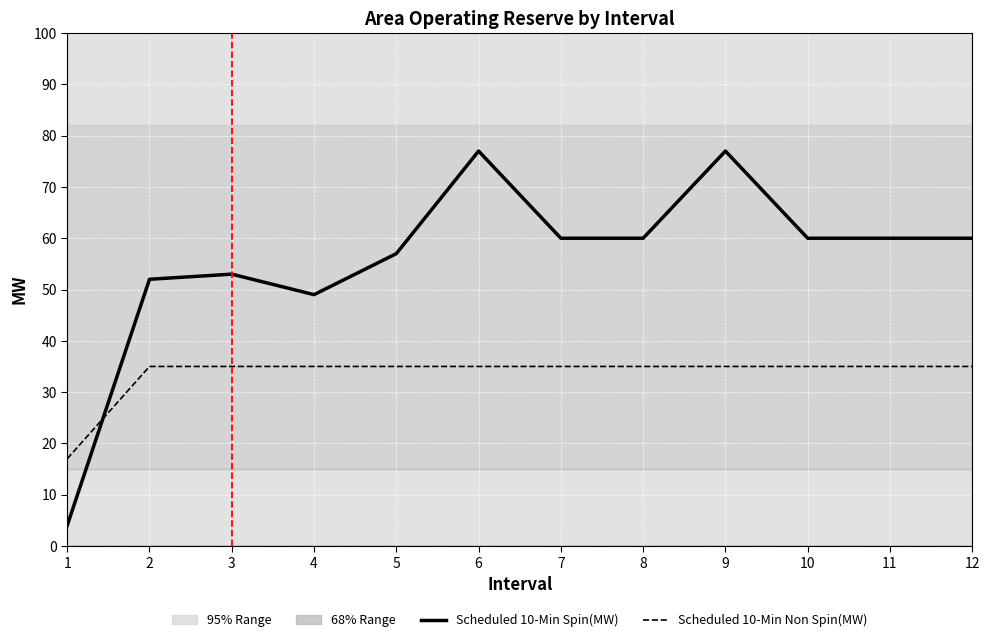

Reading left to right, what are all the values shown in this chart?

Scheduled 10-Min Spin(MW): 1=4	2=52	3=53	4=49	5=57	6=77	7=60	8=60	9=77	10=60	11=60	12=60
Scheduled 10-Min Non Spin(MW): 1=17	2=35	3=35	4=35	5=35	6=35	7=35	8=35	9=35	10=35	11=35	12=35
Required(MW): 1=0	2=0	3=0	4=0	5=0	6=0	7=0	8=0	9=0	10=0	11=0	12=0
Shortfall(MW): 1=0	2=0	3=0	4=0	5=0	6=0	7=0	8=0	9=0	10=0	11=0	12=0